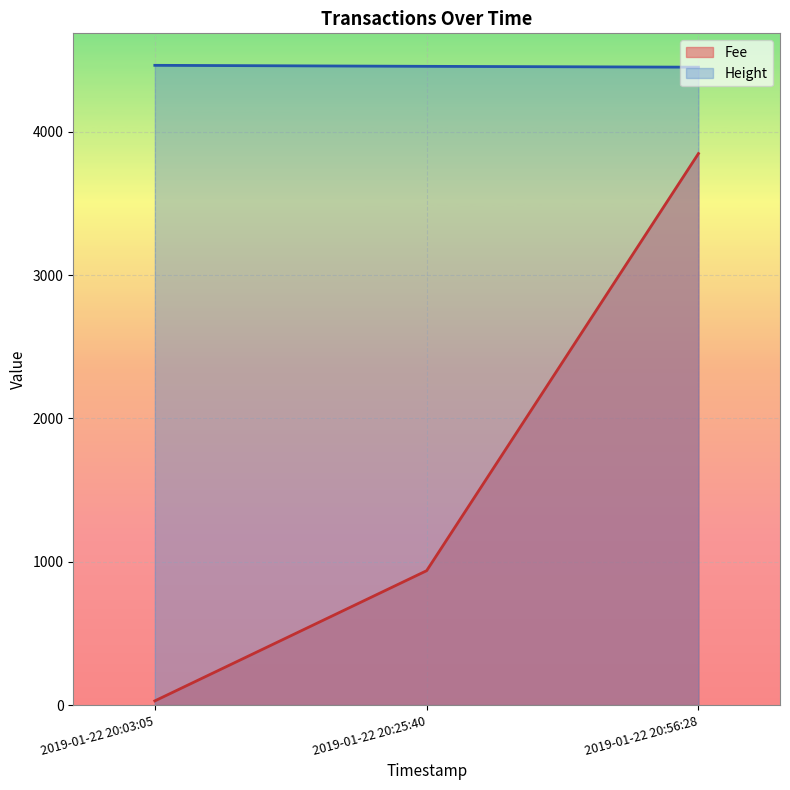

Which series changed the most between 2019-01-22 20:25:40 and 2019-01-22 20:56:28?

Fee